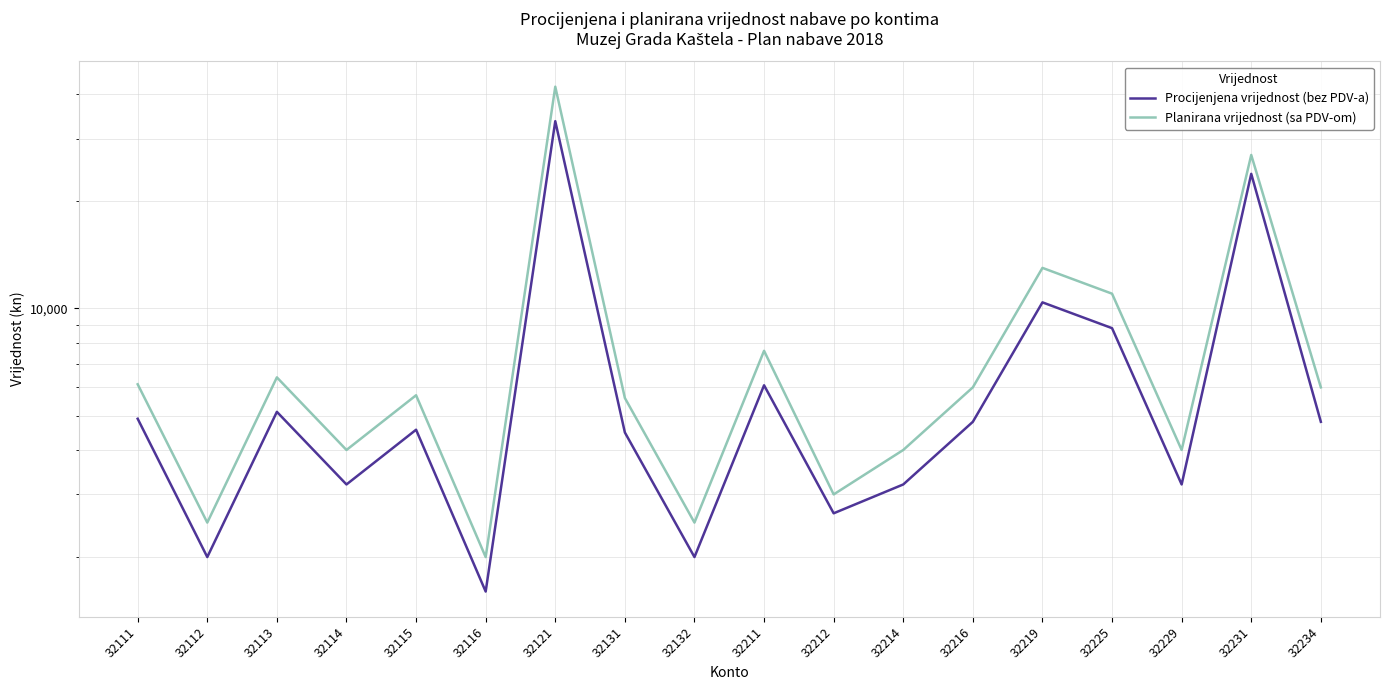

True or false: Procijenjena vrijednost (bez PDV-a) has a value of 4560 at 32115.

True